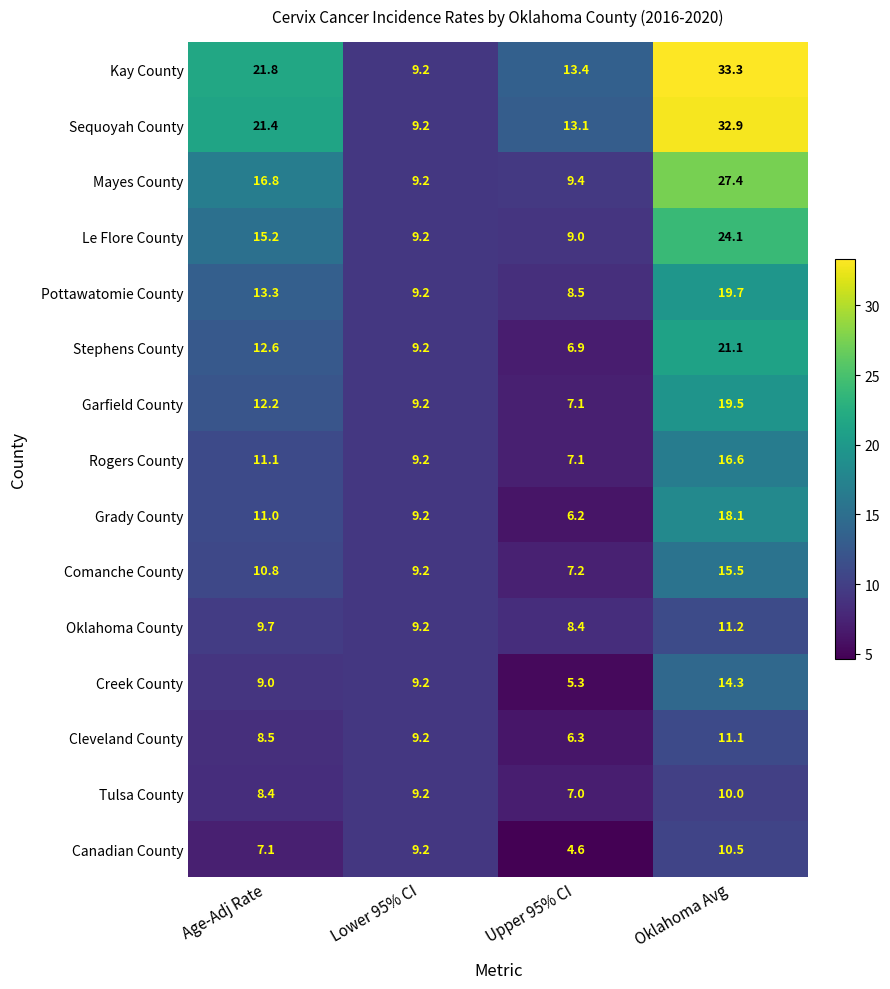

Rank the series at Age-Adj Rate from highest to lowest value.

Kay County, Sequoyah County, Mayes County, Le Flore County, Pottawatomie County, Stephens County, Garfield County, Rogers County, Grady County, Comanche County, Oklahoma County, Creek County, Cleveland County, Tulsa County, Canadian County